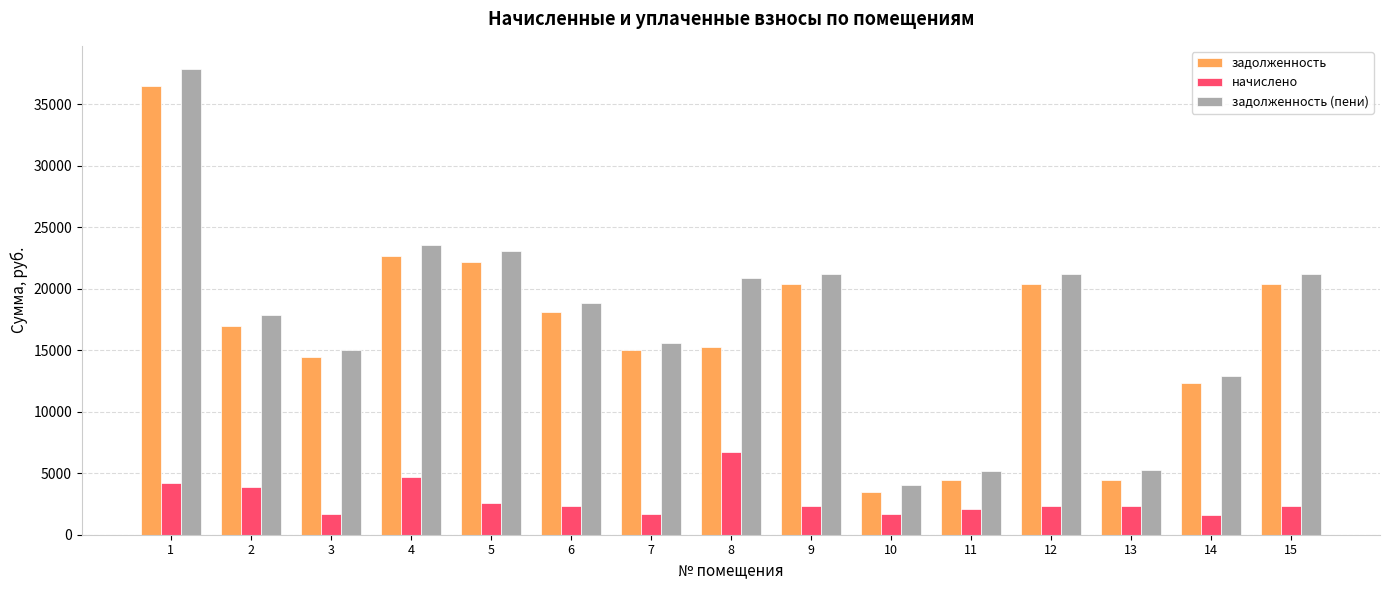

What is the difference between the second highest and second lowest values in the задолженность series?

18249.1